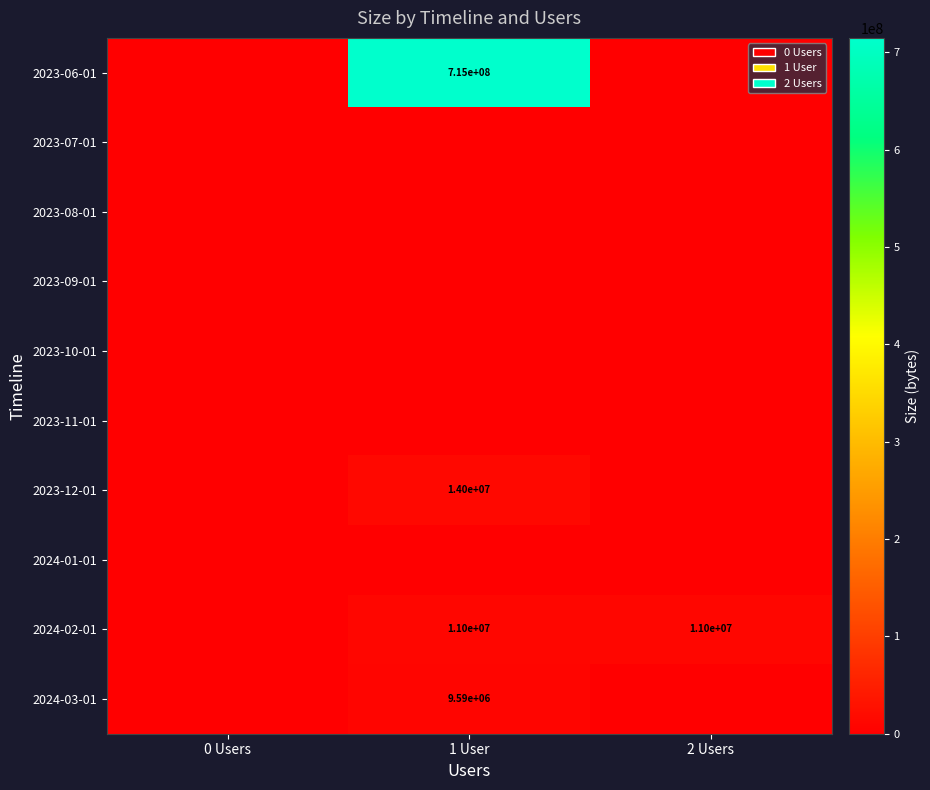

Is it true that 2024-03-01 equals 9590000 at 1 User?

True